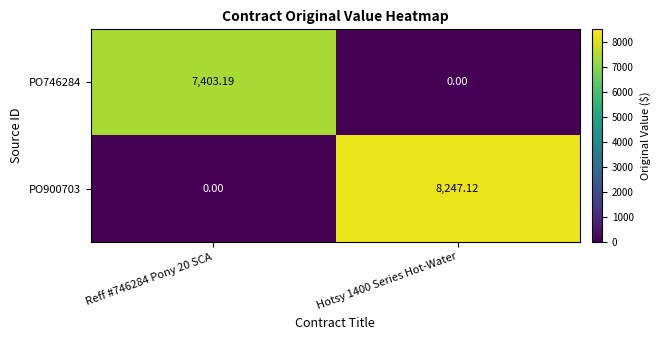

How many data points does each series have?

2